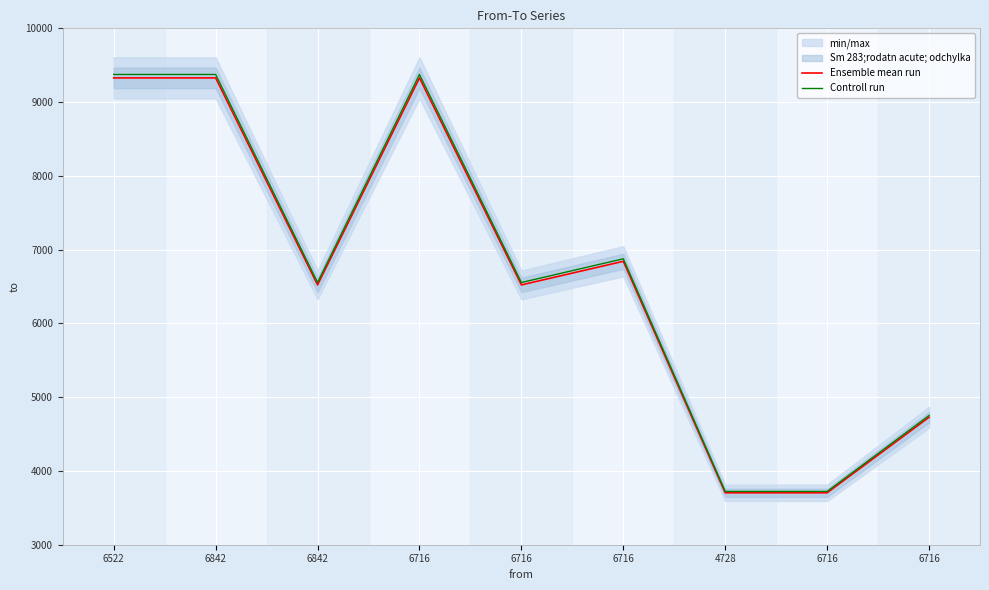

What is the total value across all series at 6522?

18702.6